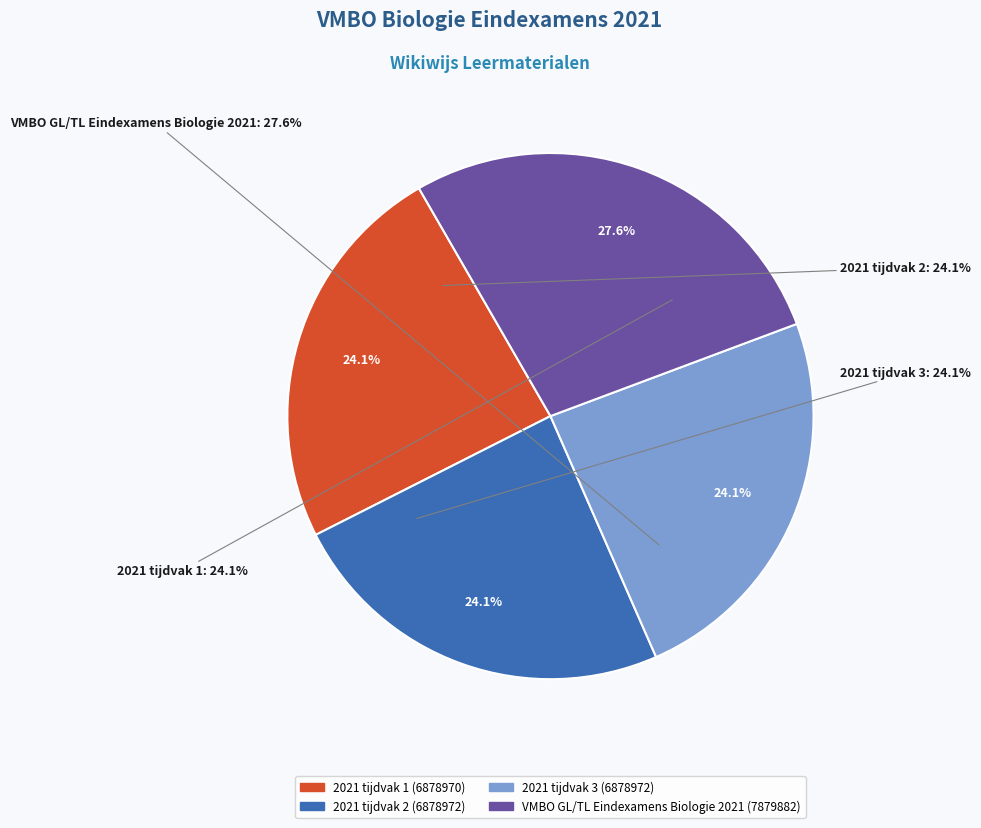

Rank the categories by value from highest to lowest.

VMBO GL/TL Eindexamens Biologie 2021, 2021 tijdvak 2, 2021 tijdvak 3, 2021 tijdvak 1